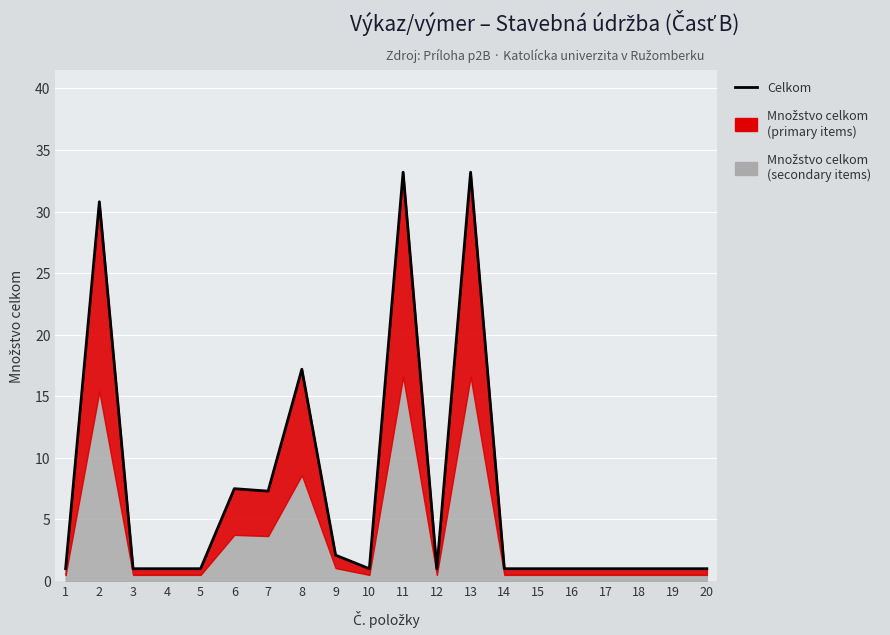

What is the value of the 2nd point from the left?

30.8